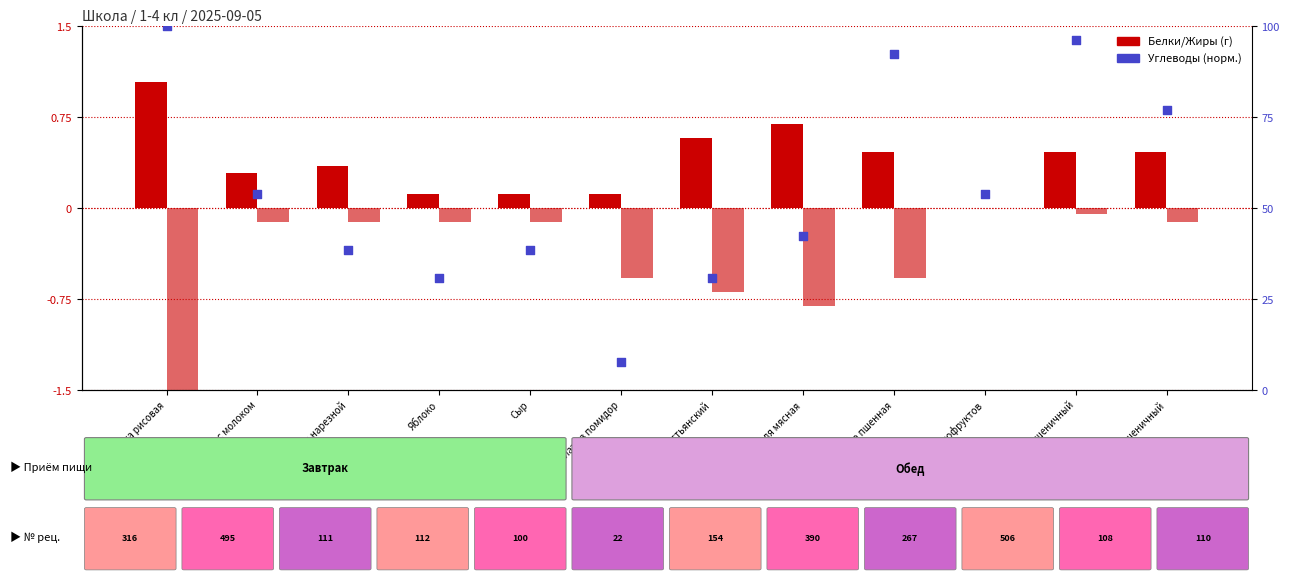

What is the total value across all series at Запеканка рисовая?

0.5